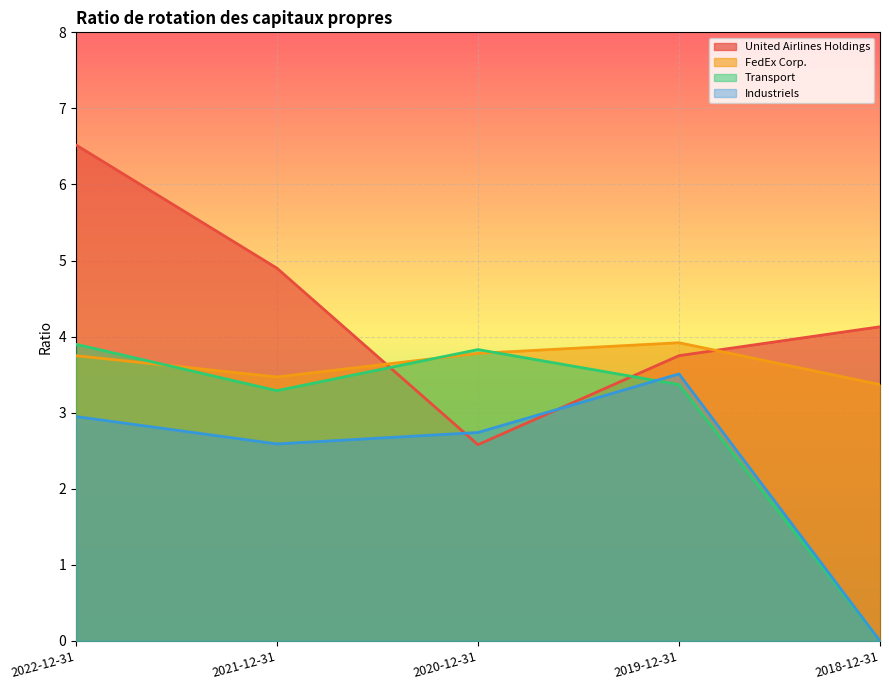

At which category is the sum across all series the highest?

2022-12-31